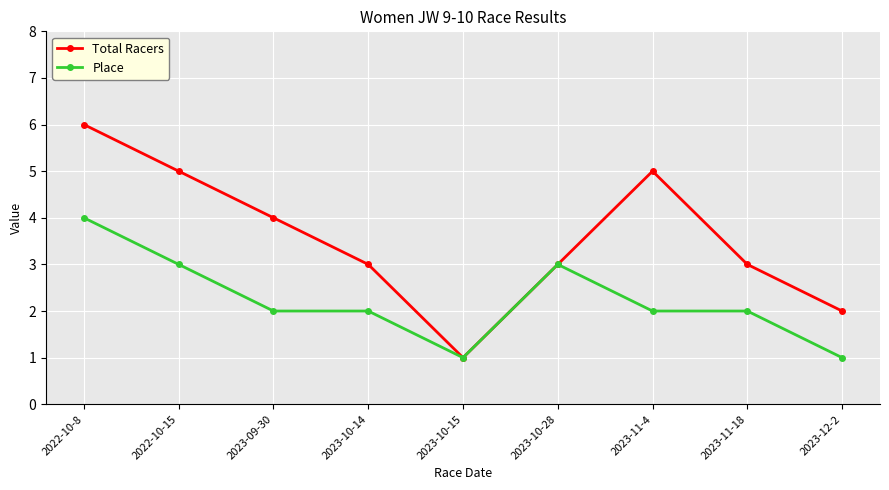

What is the lowest value of the Place series?

1